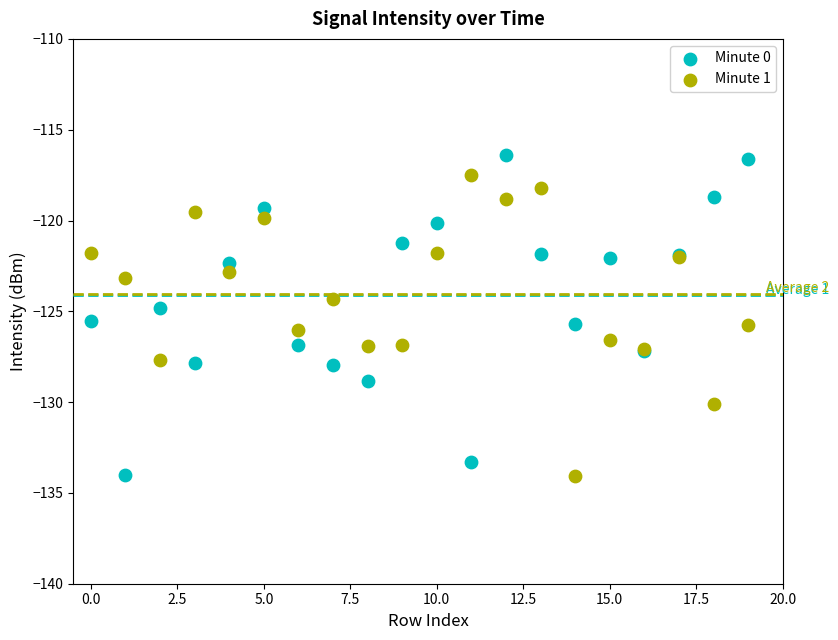

What are all the series names shown in the legend?

Minute 0, Minute 1